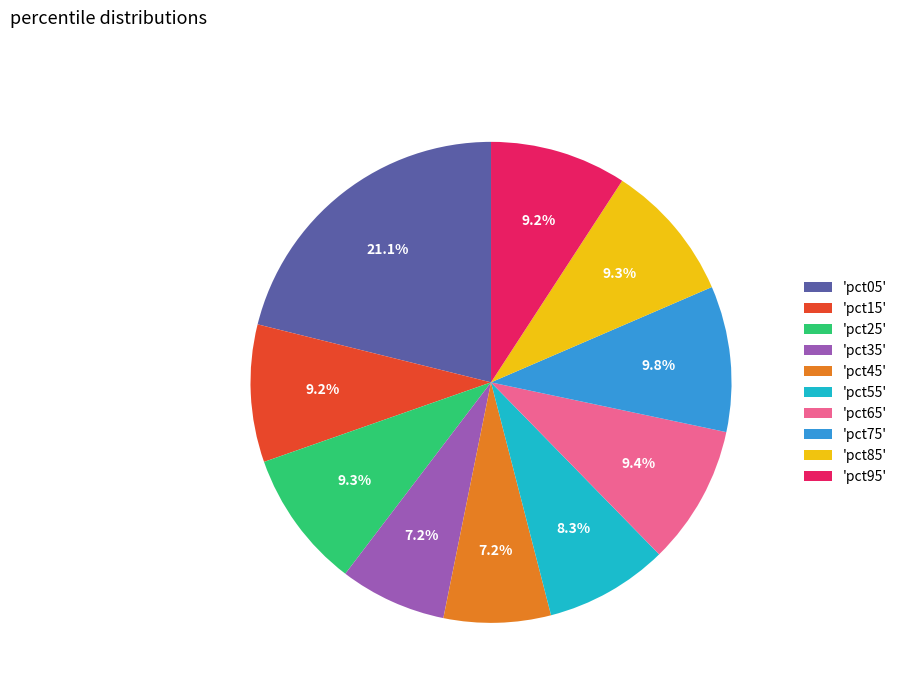

Which has a higher value, 'pct05' or 'pct35'?

'pct05'